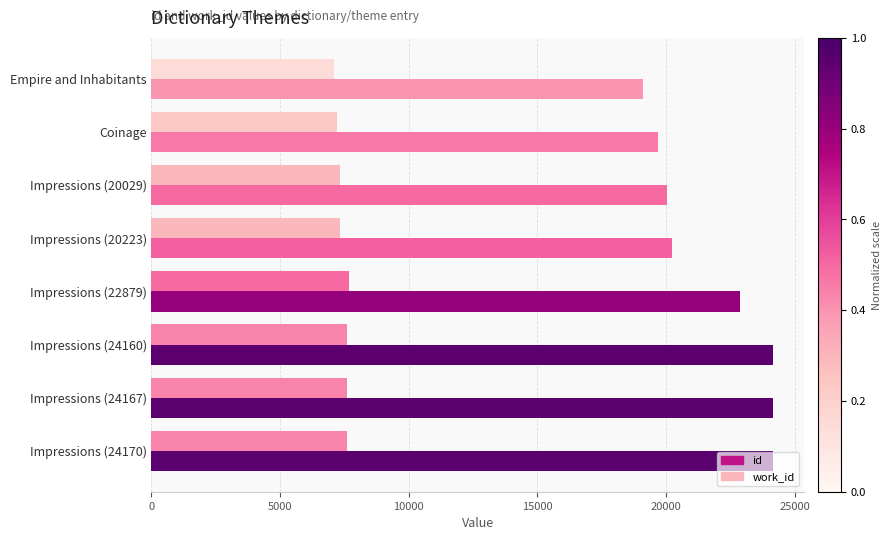

How many series are shown in this chart?

2